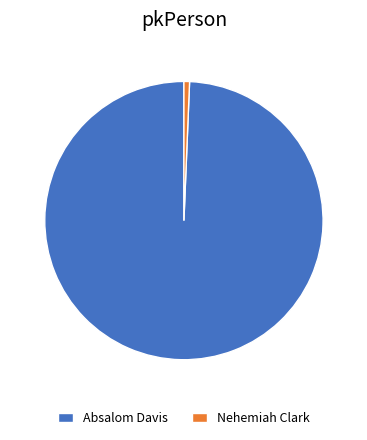

Does any single category account for the majority?

Yes